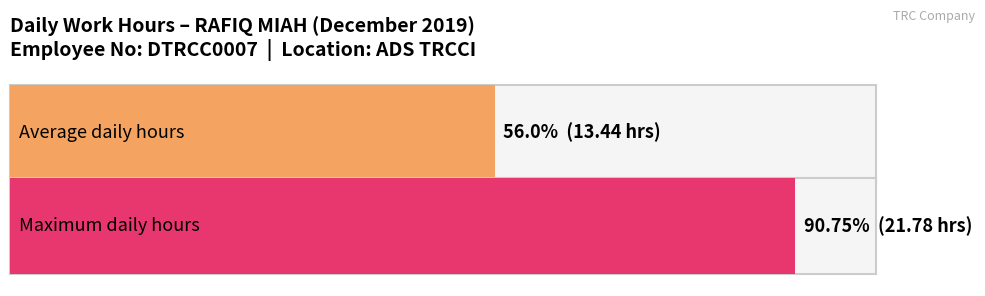

What is the maximum value shown in the chart?

21.8